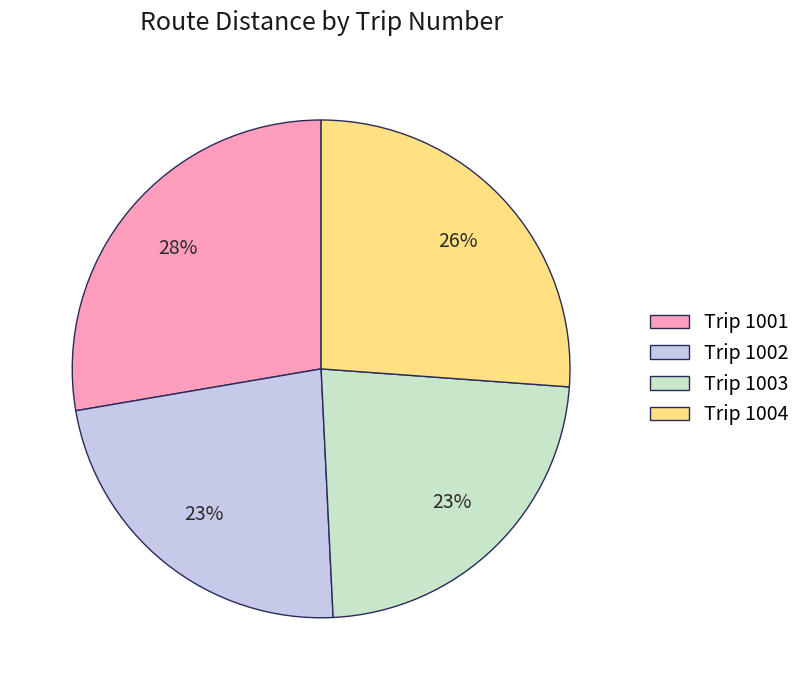

Is there a majority slice in this chart?

No